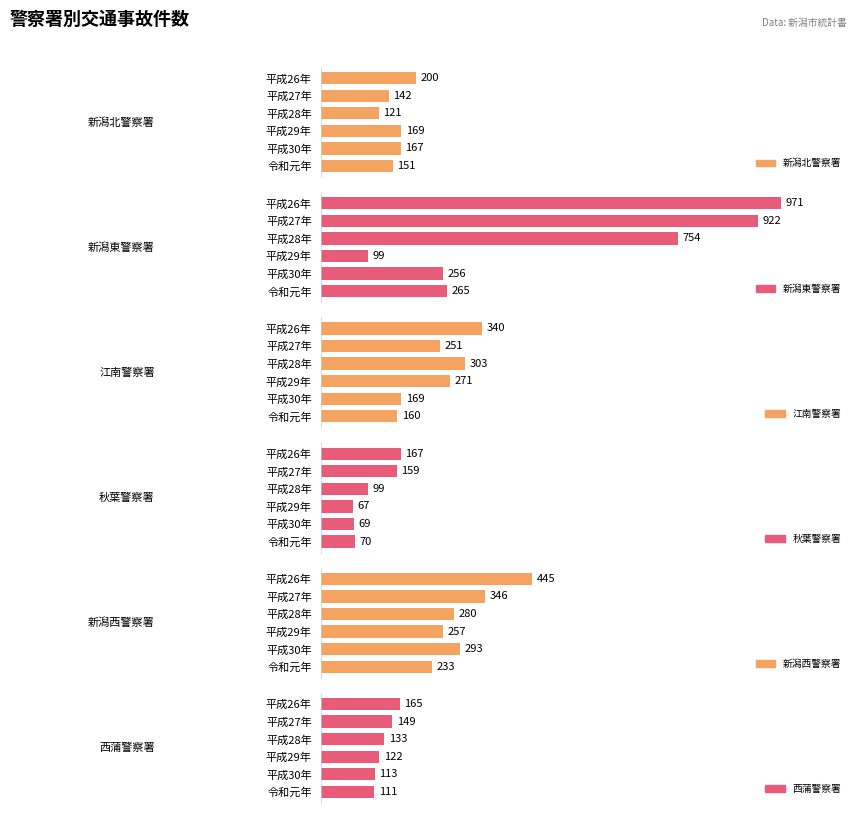

Are the bars grouped side by side (vs. stacked)?

Yes